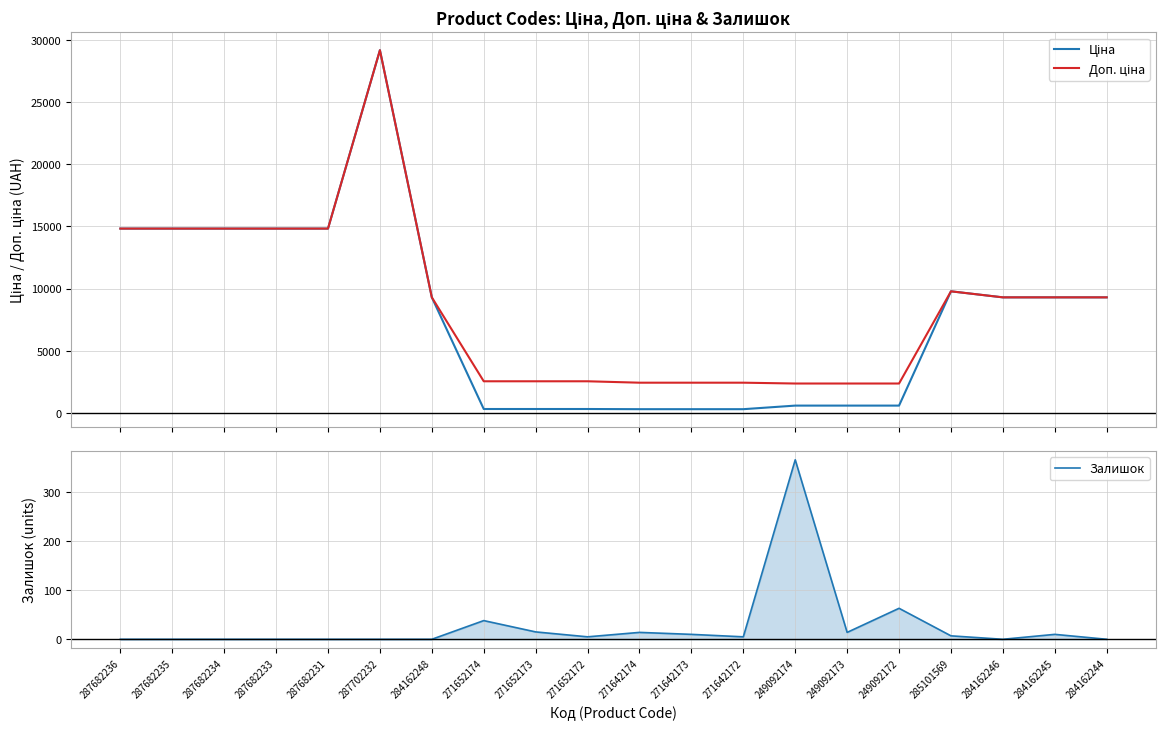

What value does the Доп. ціна series have at 287682235?

14817.6